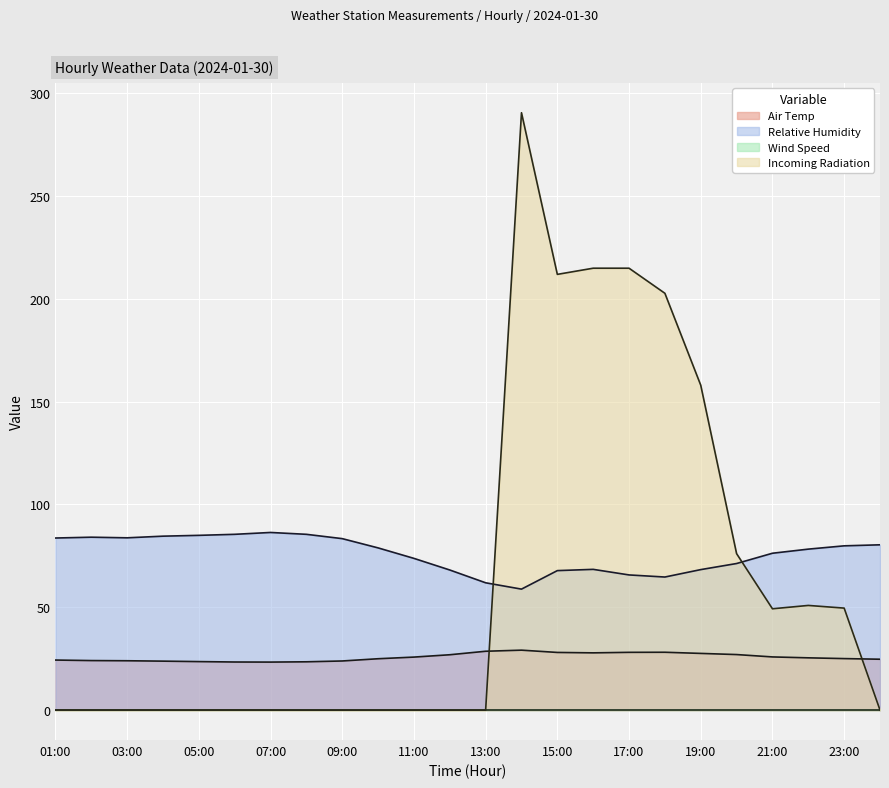

The Relative Humidity series shows 106.5 at 15:00. True or false?

False